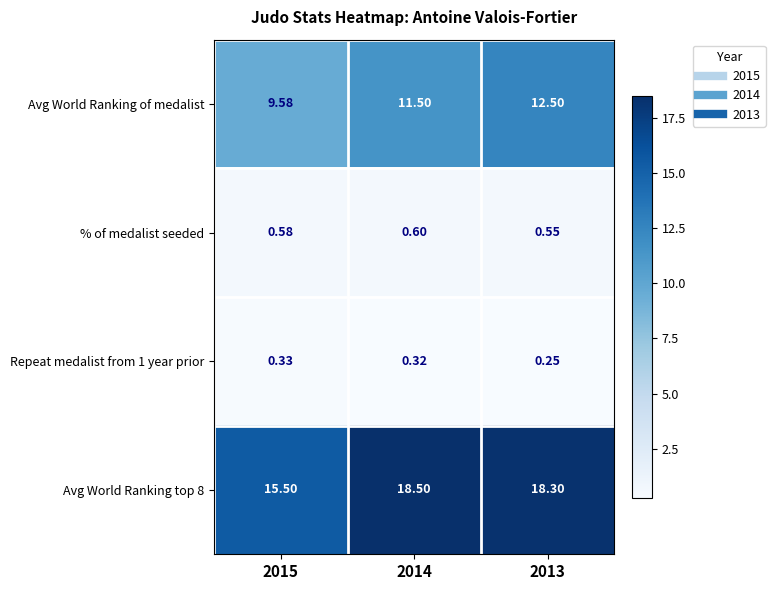

Which series has the largest range (max minus min)?

Avg World Ranking top 8